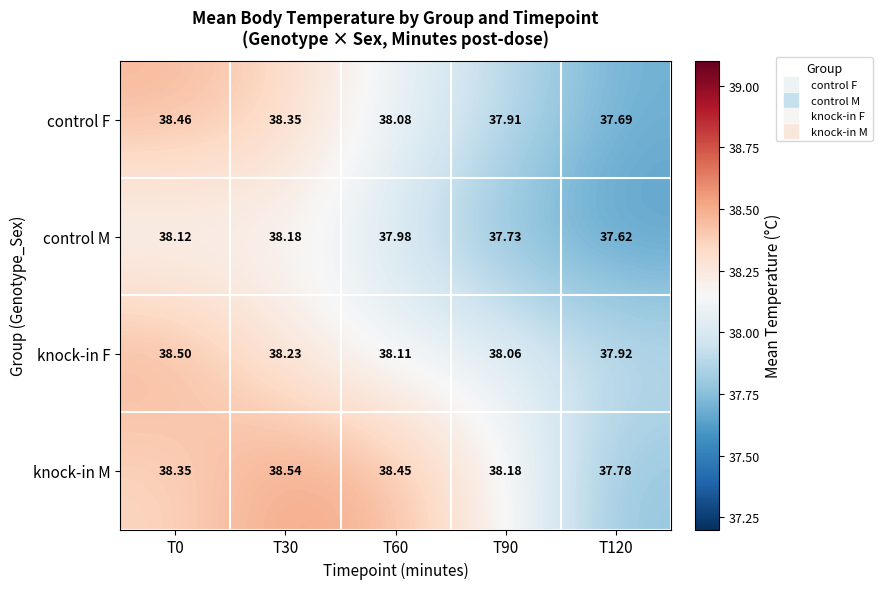

Which series has the largest range (max minus min)?

control F